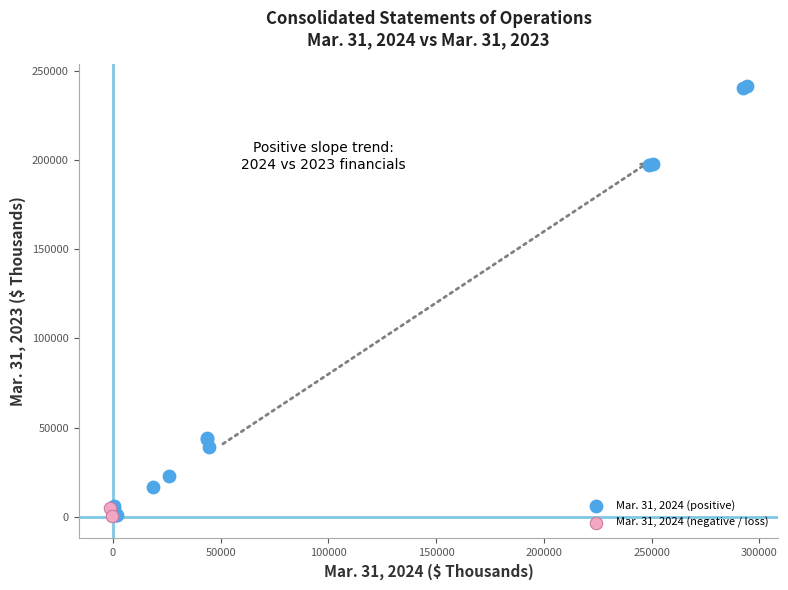

Which series contains the highest Y value?

Mar. 31, 2024 (positive)